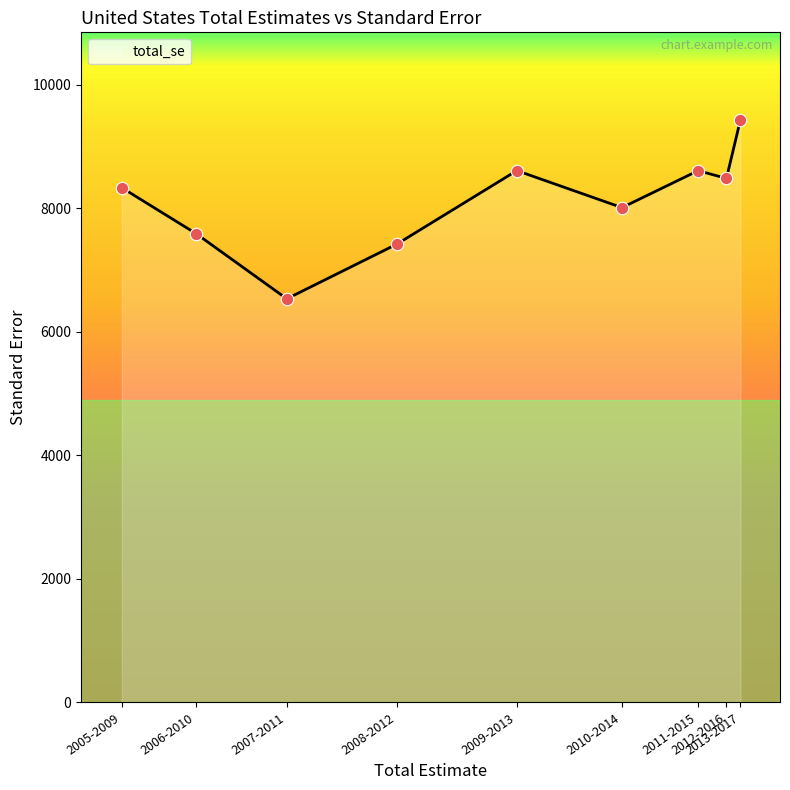

Which has a higher value, 2008-2012 or 2005-2009?

2005-2009